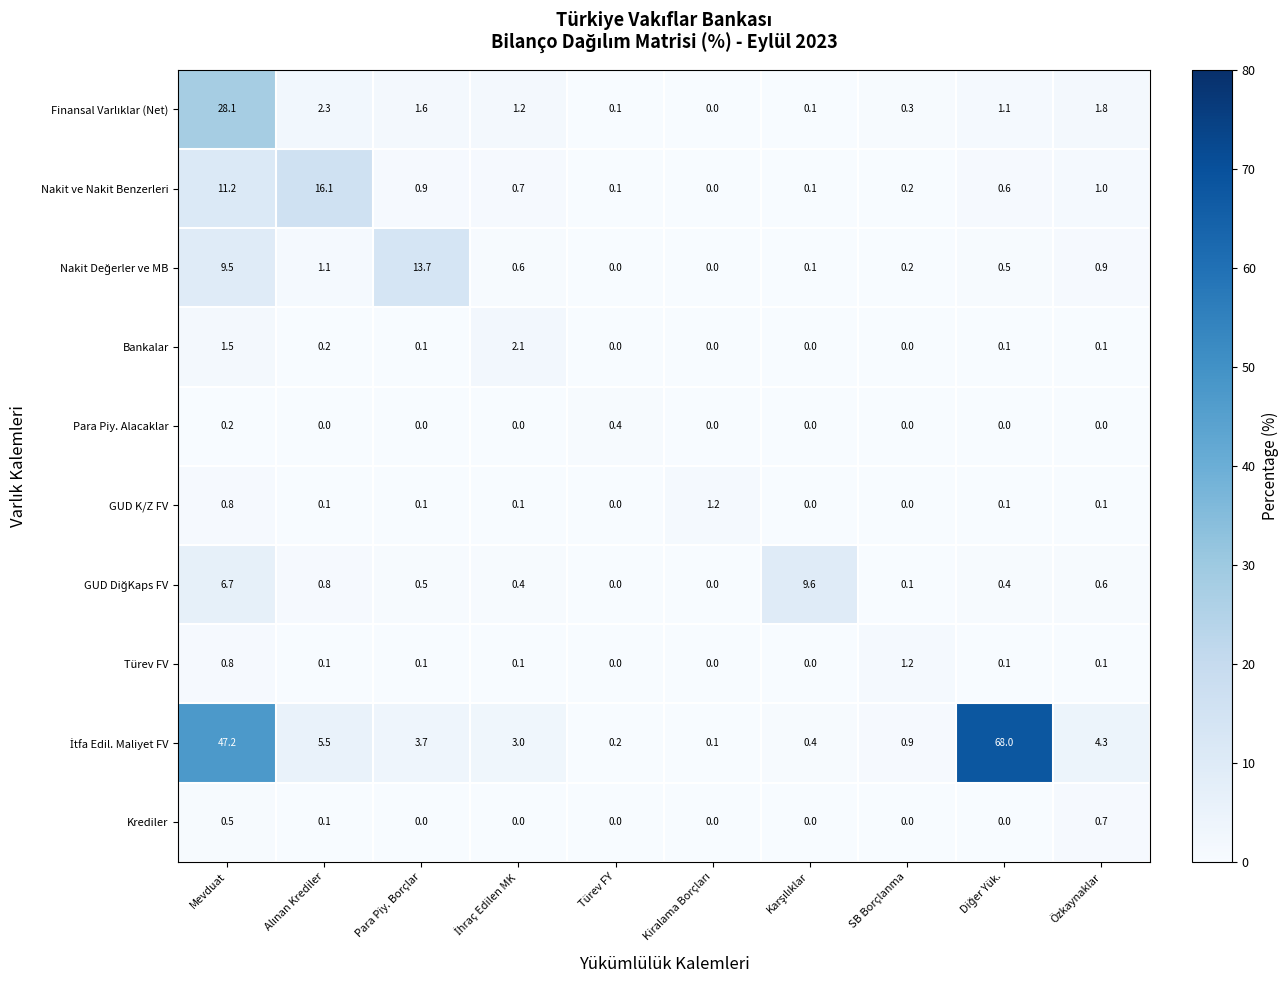

The value of GUD K/Z FV at Türev FY is 0.6. True or false?

False